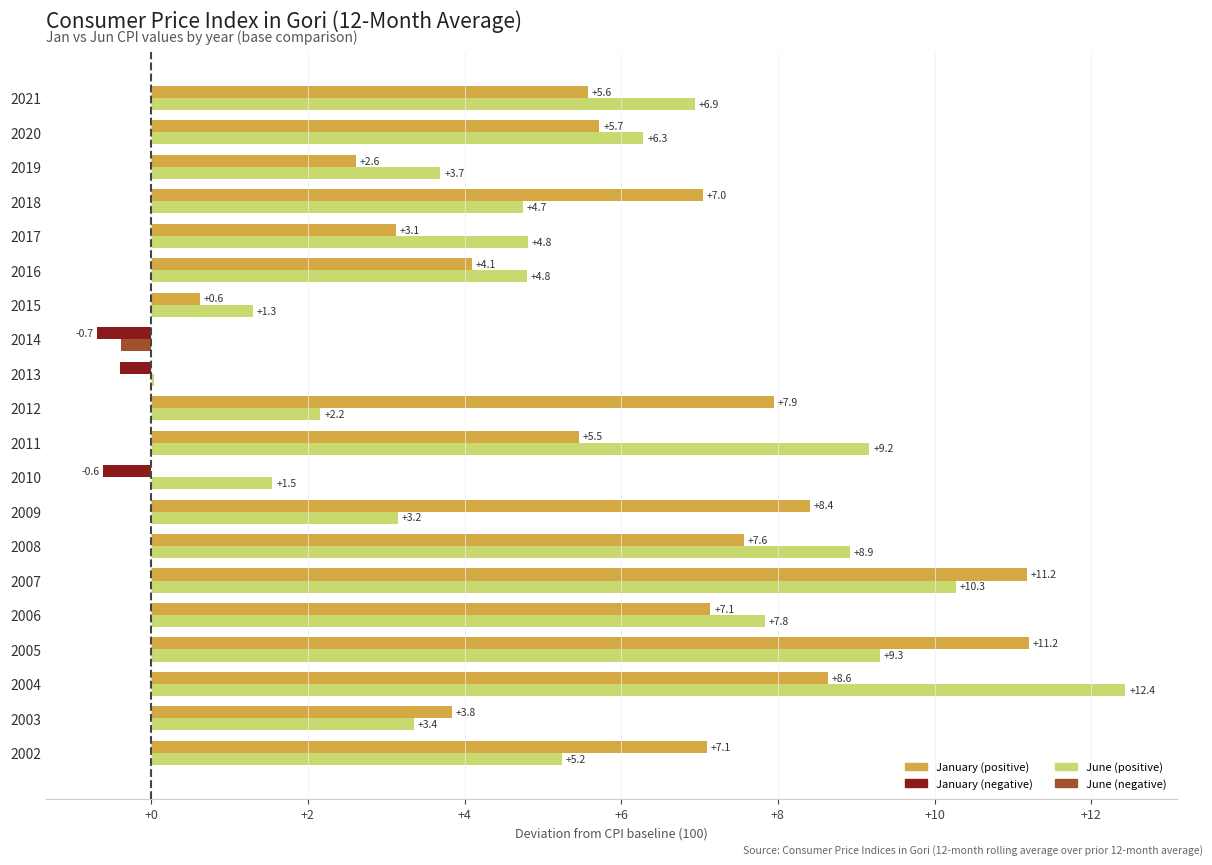

What is the total value across all series at 2010?

0.9